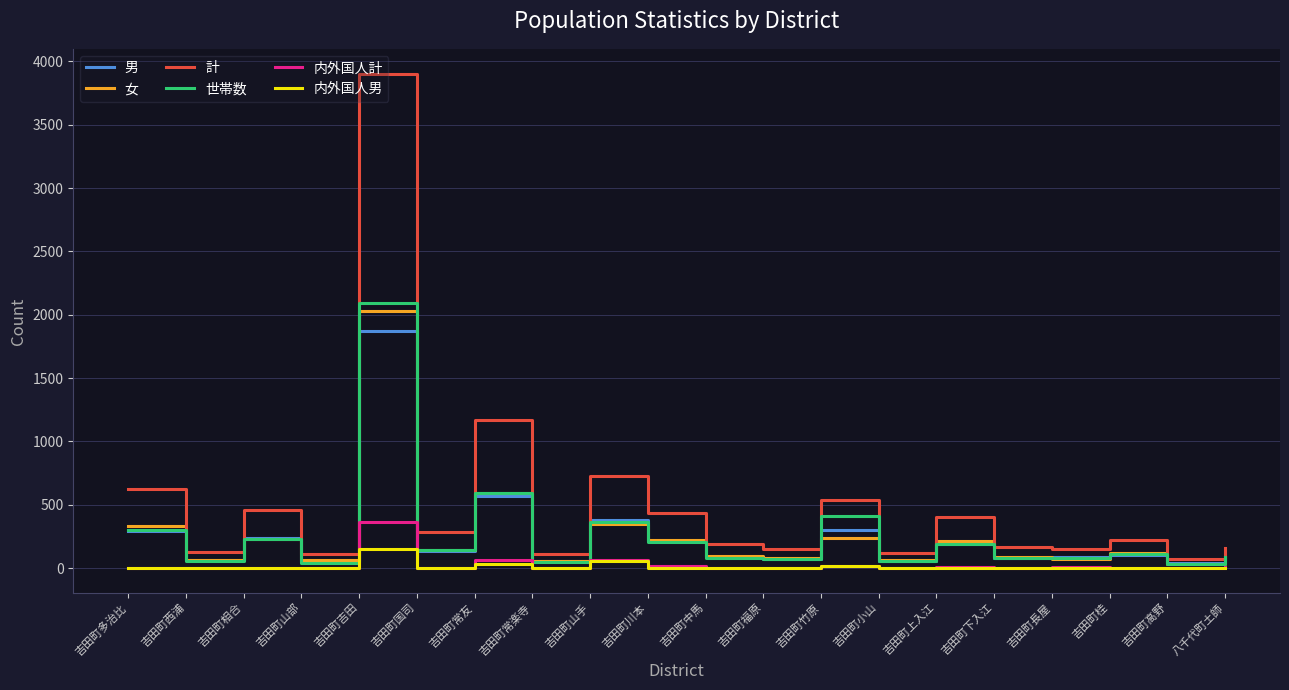

What is the sum of the 計 values at 吉田町常友 and 吉田町下入江?

1333